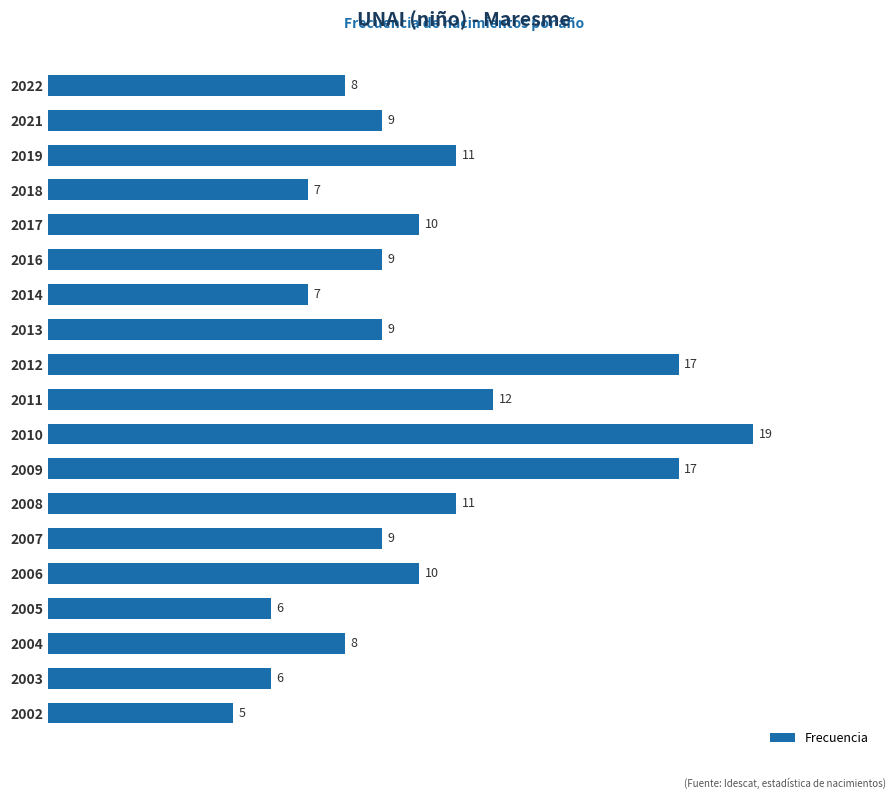

What is the value of the 5th bar from the top?

10